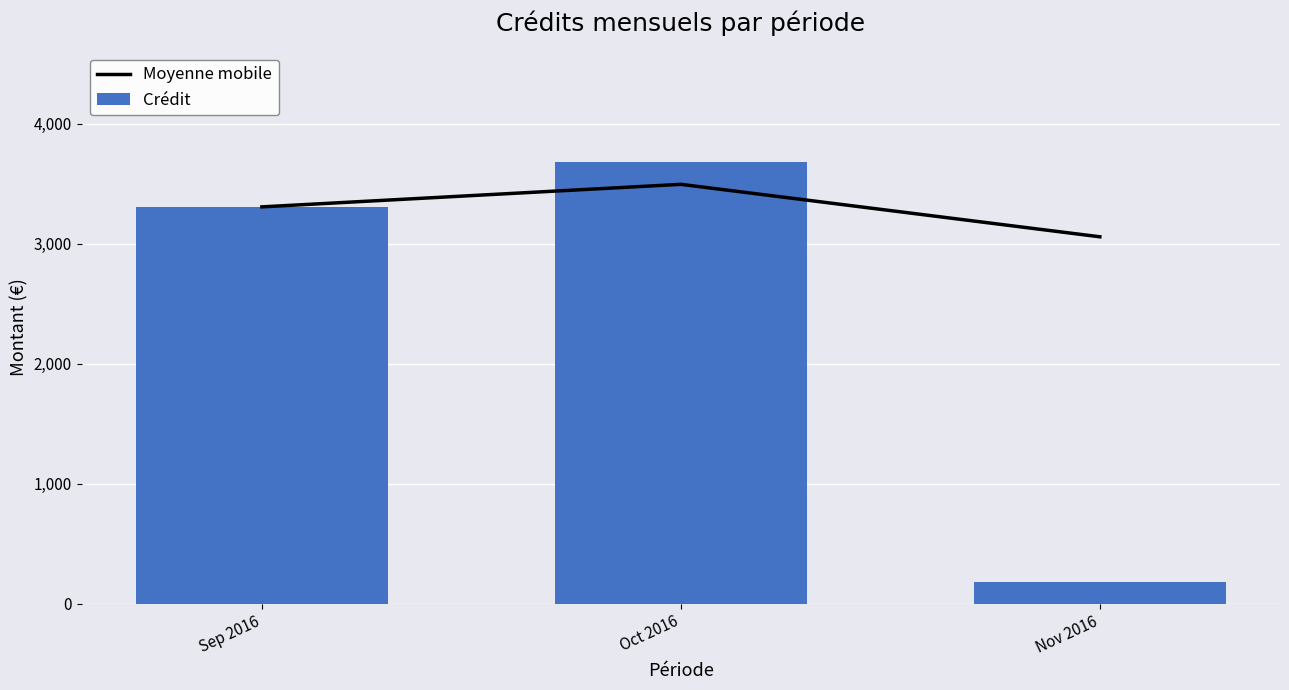

Reading left to right, what are all the values shown in this chart?

Moyenne mobile: 3307.5	3495.4	3058.0
Crédit: 3307.5	3683.3	183.3